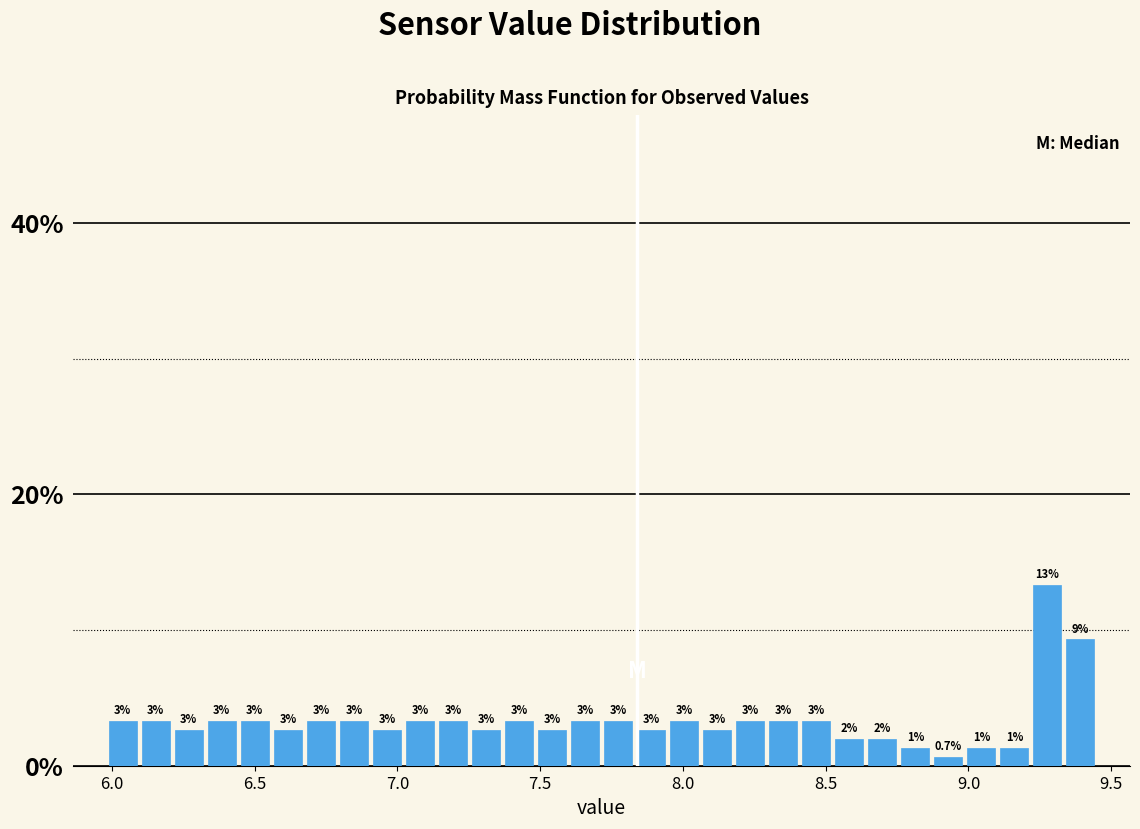

Around what value on the x-axis is the tallest bar? Give the approximate position of its centre, as read against the axis.

9.30